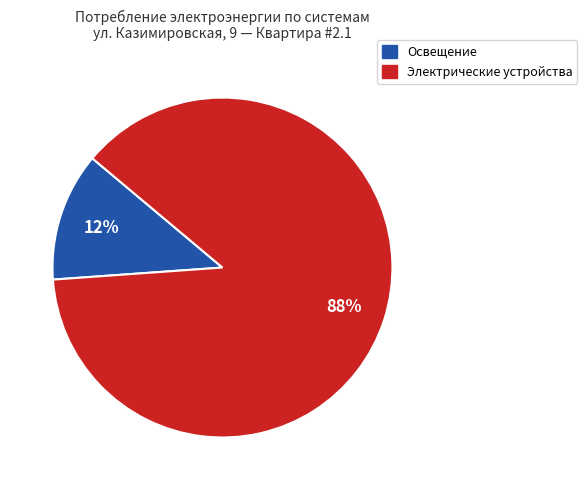

To the nearest percent, what is the average slice percentage?

50%